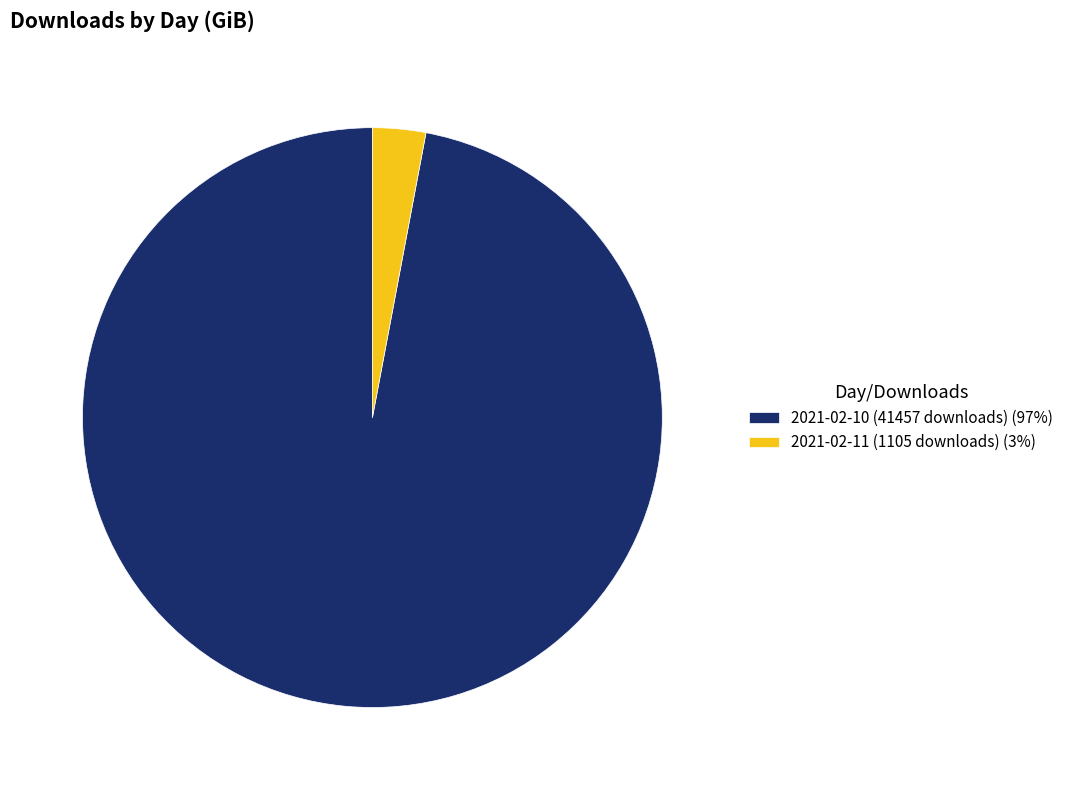

True or false: 2021-02-11 (1105 downloads) accounts for 9% of the total.

False